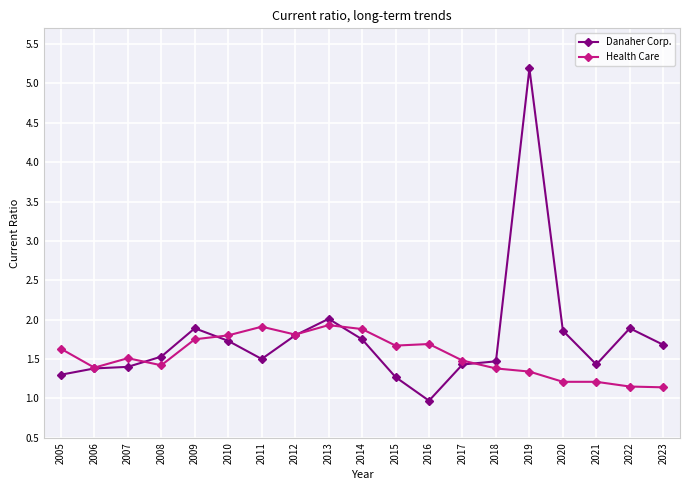

Is it true that Health Care equals 2.3 at 2006?

False